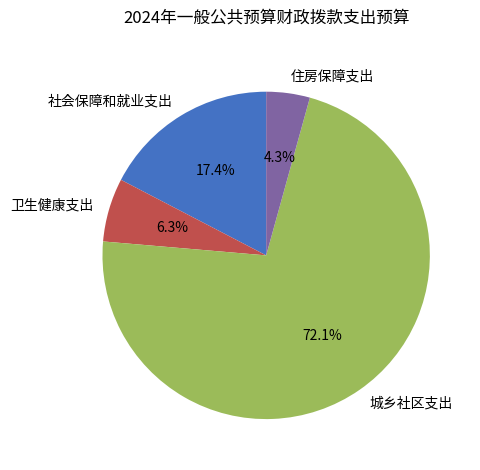

The 城乡社区支出 slice represents 61% of the pie. True or false?

False